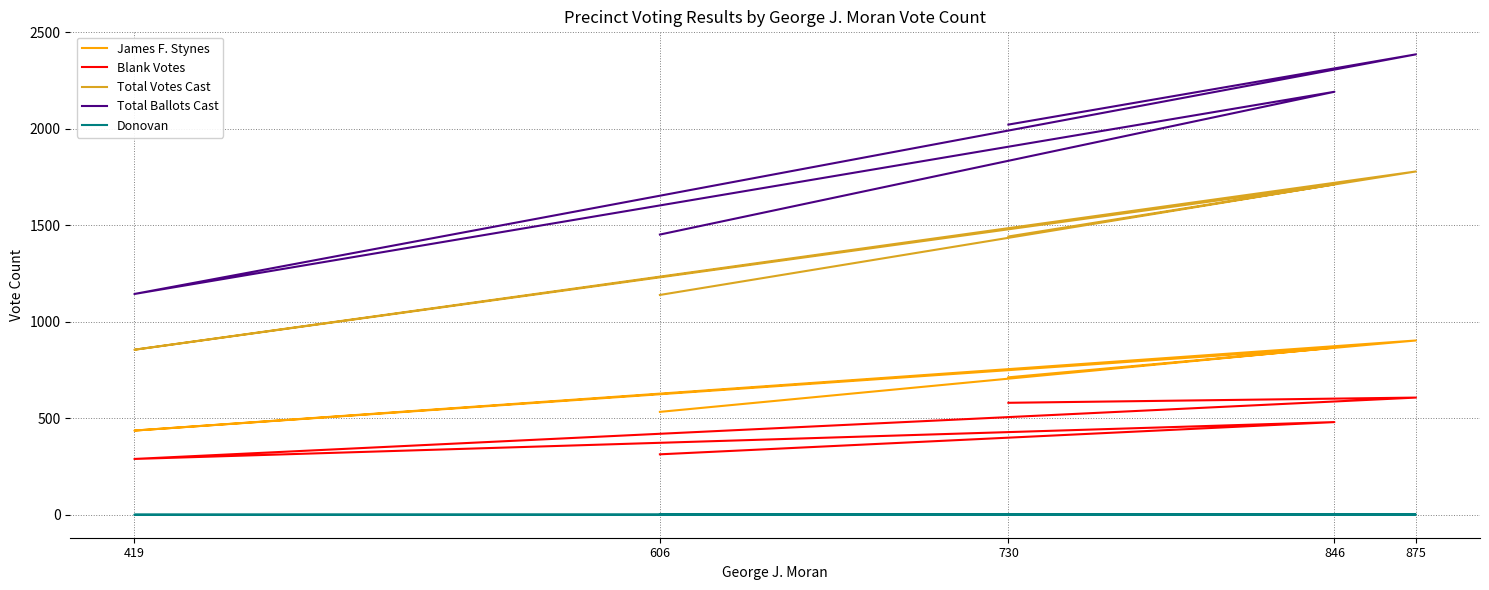

Is the value of Donovan at 419 greater than the value of Total Ballots Cast at 730?

No